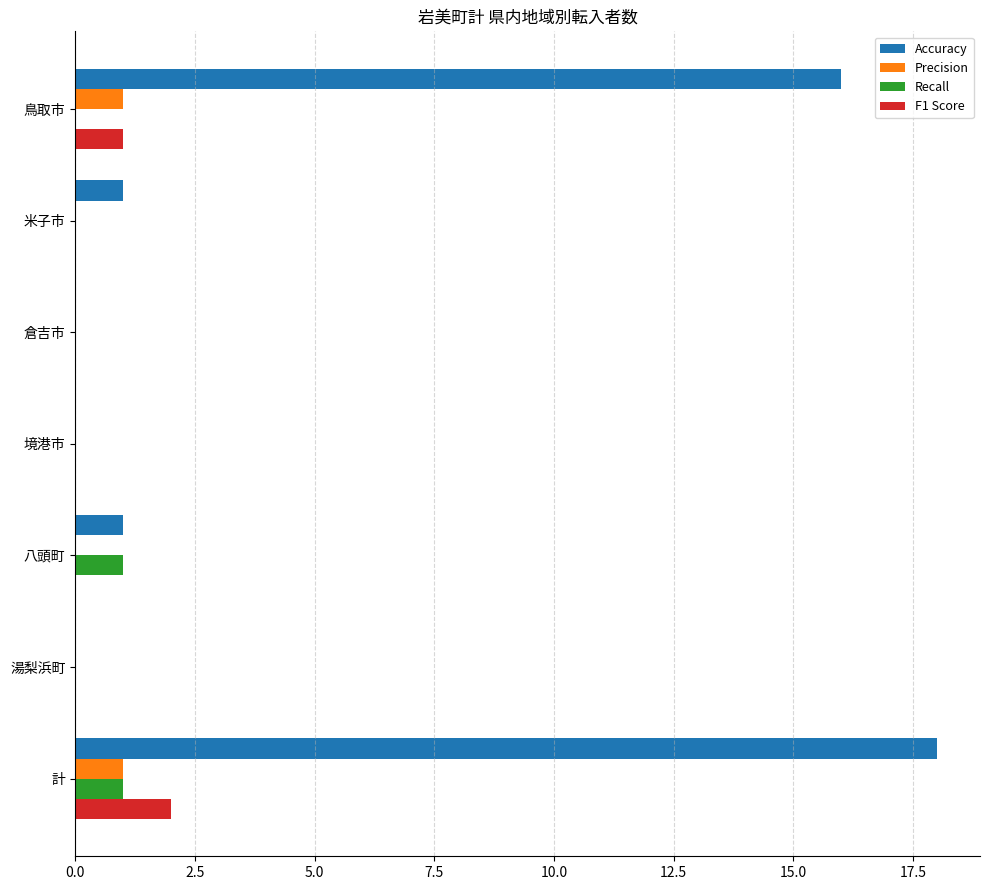

At which category is the sum across all series the highest?

計